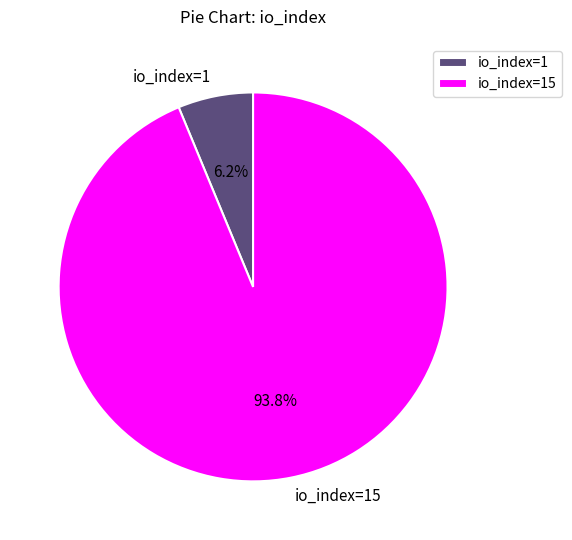

Rank the categories by value from highest to lowest.

io_index=15, io_index=1